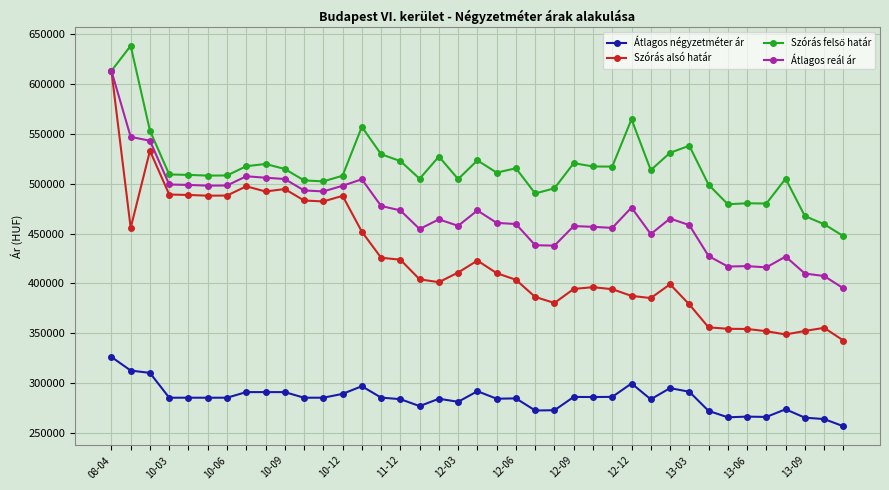

True or false: Átlagos négyzetméter ár and Átlagos reál ár intersect in this chart.

False